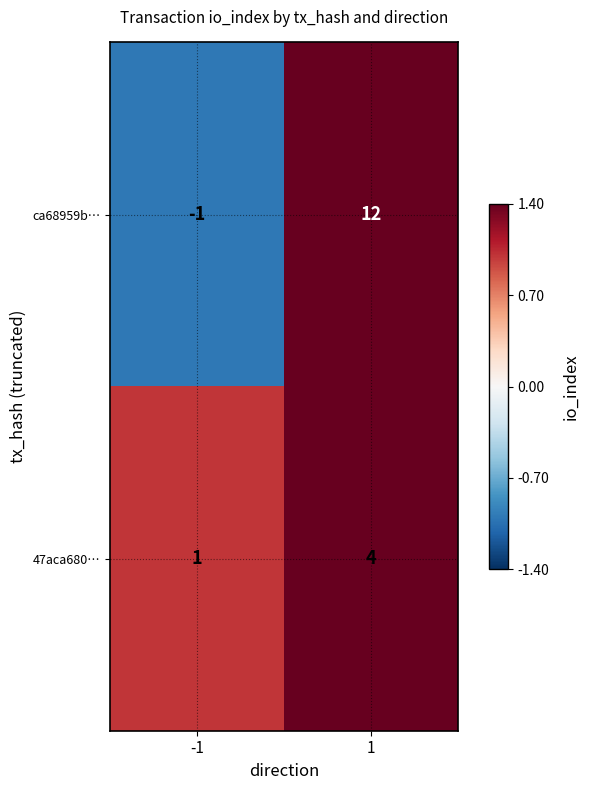

Rank the series by their average value, from highest to lowest.

ca68959b…, 47aca680…